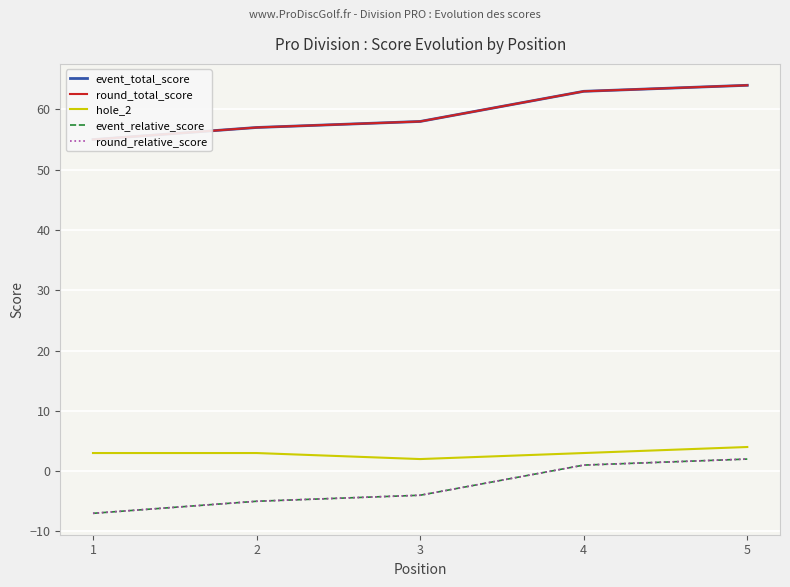

At which category does hole_2 reach its first local valley?

3